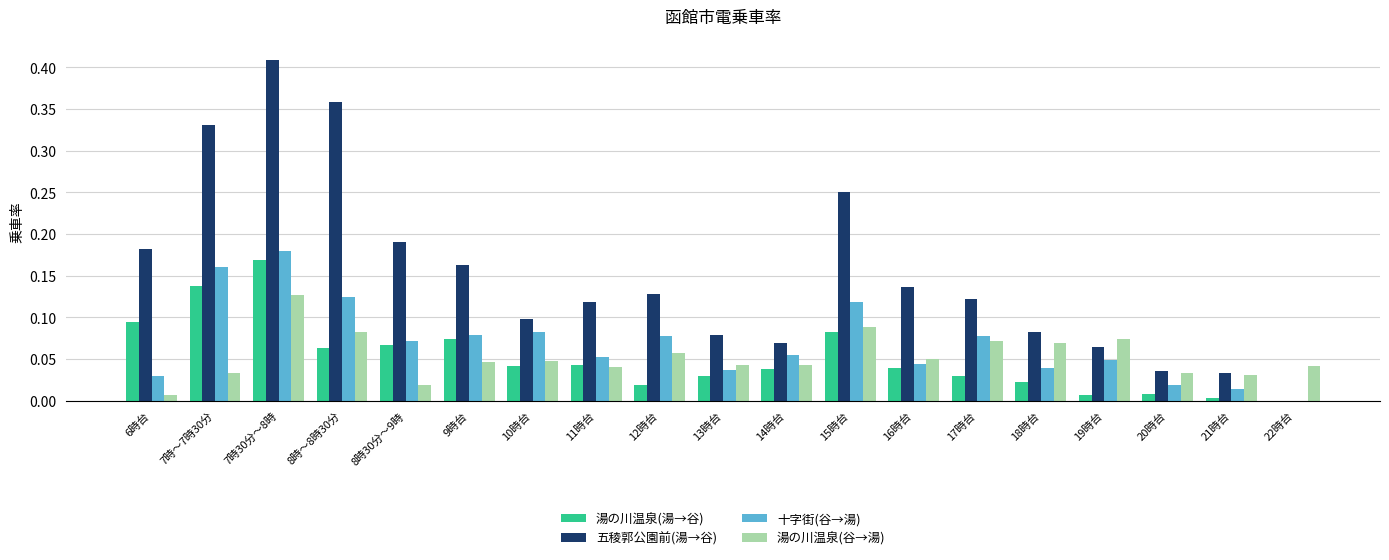

Is the value of 湯の川温泉(湯→谷) at 21時台 greater than the value of 湯の川温泉(谷→湯) at 20時台?

No